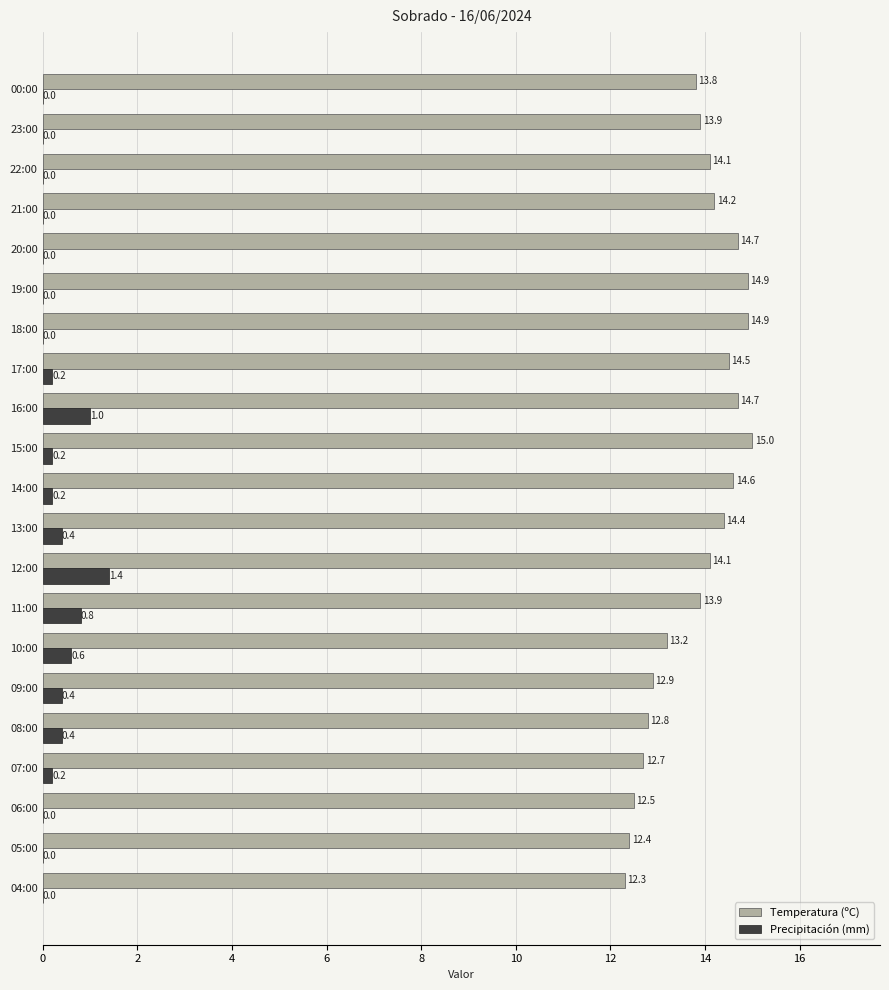

The value of Precipitación (mm) at 11:00 is 0.8. True or false?

True